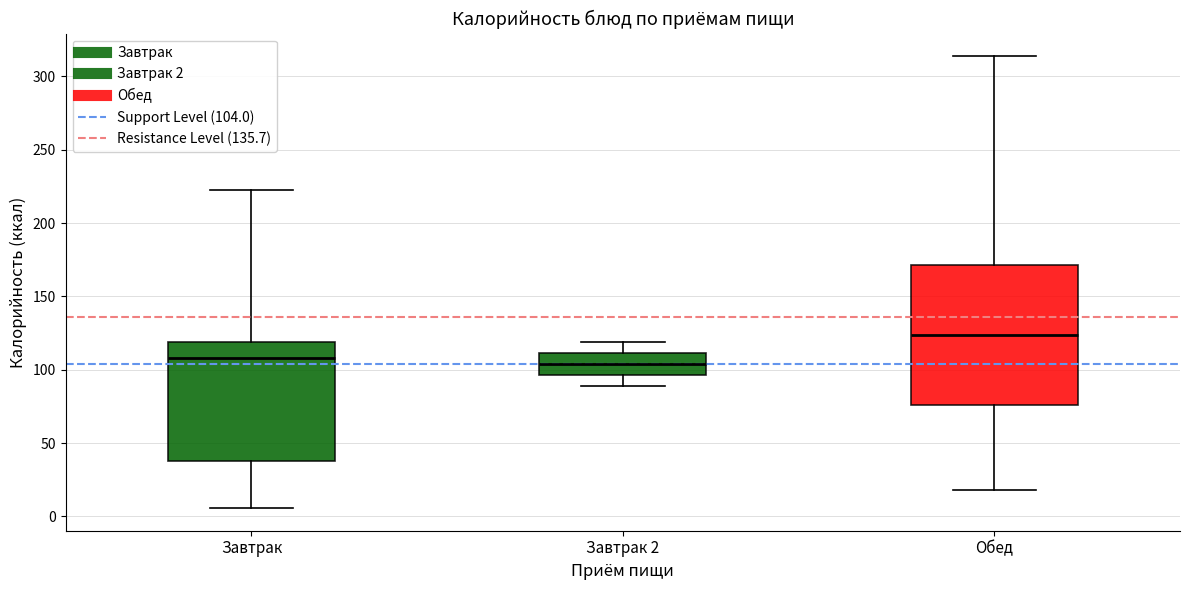

Reading left to right, transcribe this box plot: for each box, give where its median line is, the range the box spans, and where its two whiskers end, as read against the y-axis. The values are not printed on the chart, so give them approximately, as read against the axis.

Завтрак: median 110, box 40 to 120, whiskers 5 to 225
Завтрак 2: median 105, box 95 to 110, whiskers 90 to 120
Обед: median 125, box 75 to 170, whiskers 20 to 315